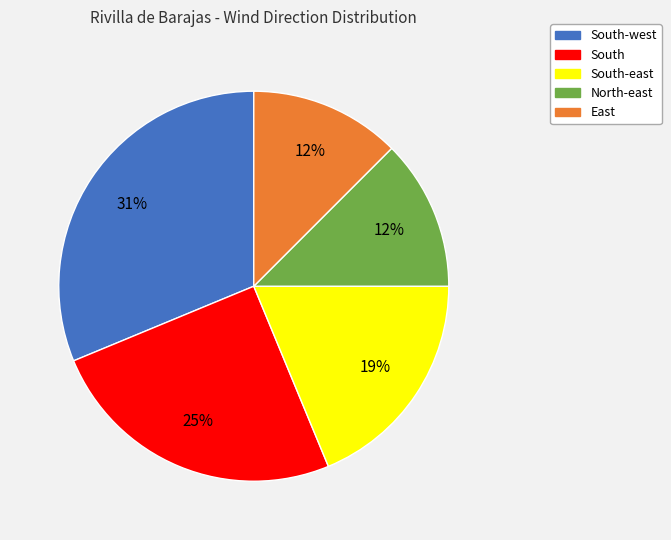

Which slice is the largest?

South-west